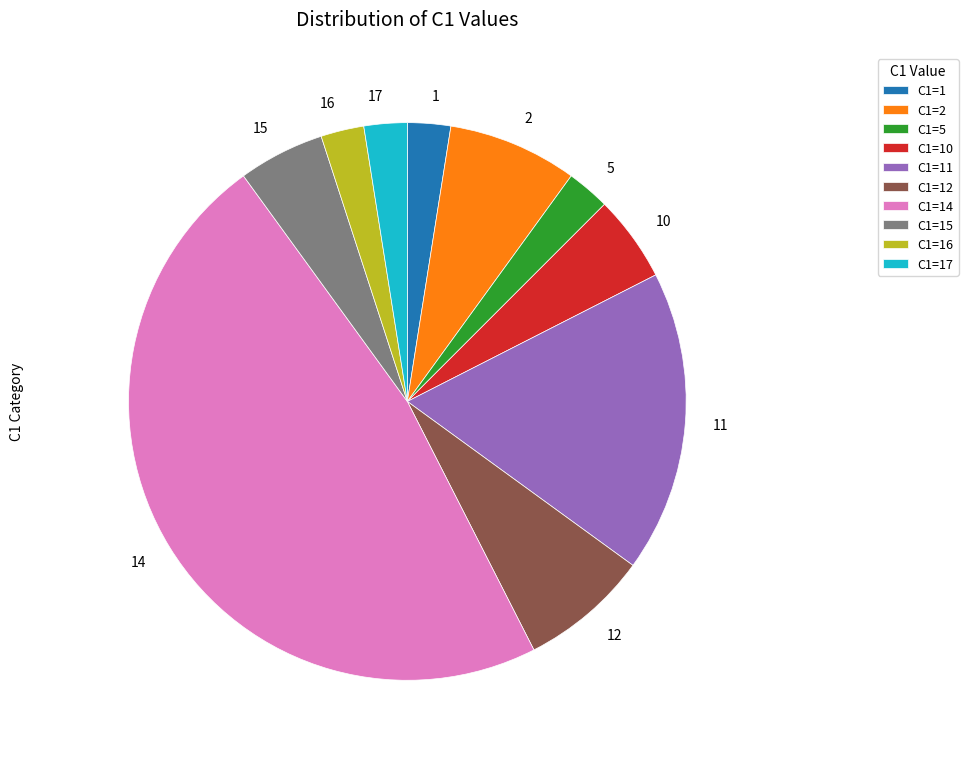

Does any single category account for the majority?

No